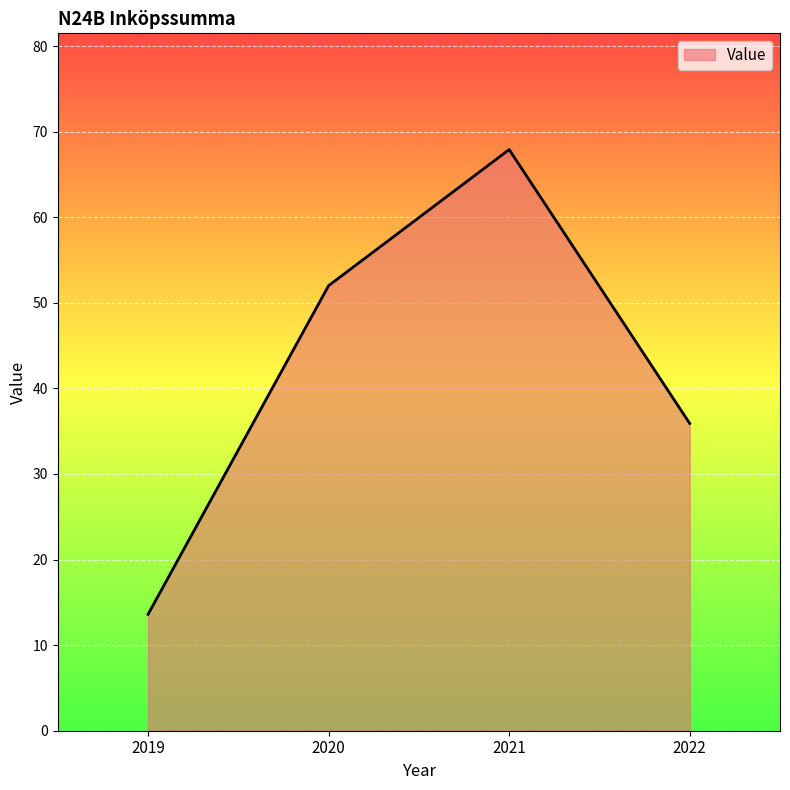

What is the average value?

42.4